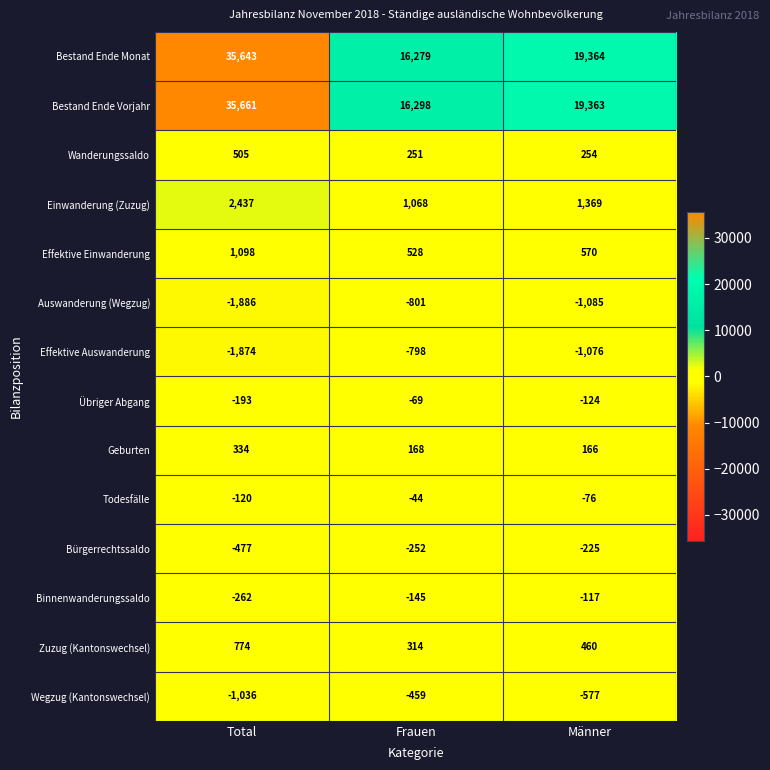

At how many categories does at least one series exceed 16562?

2